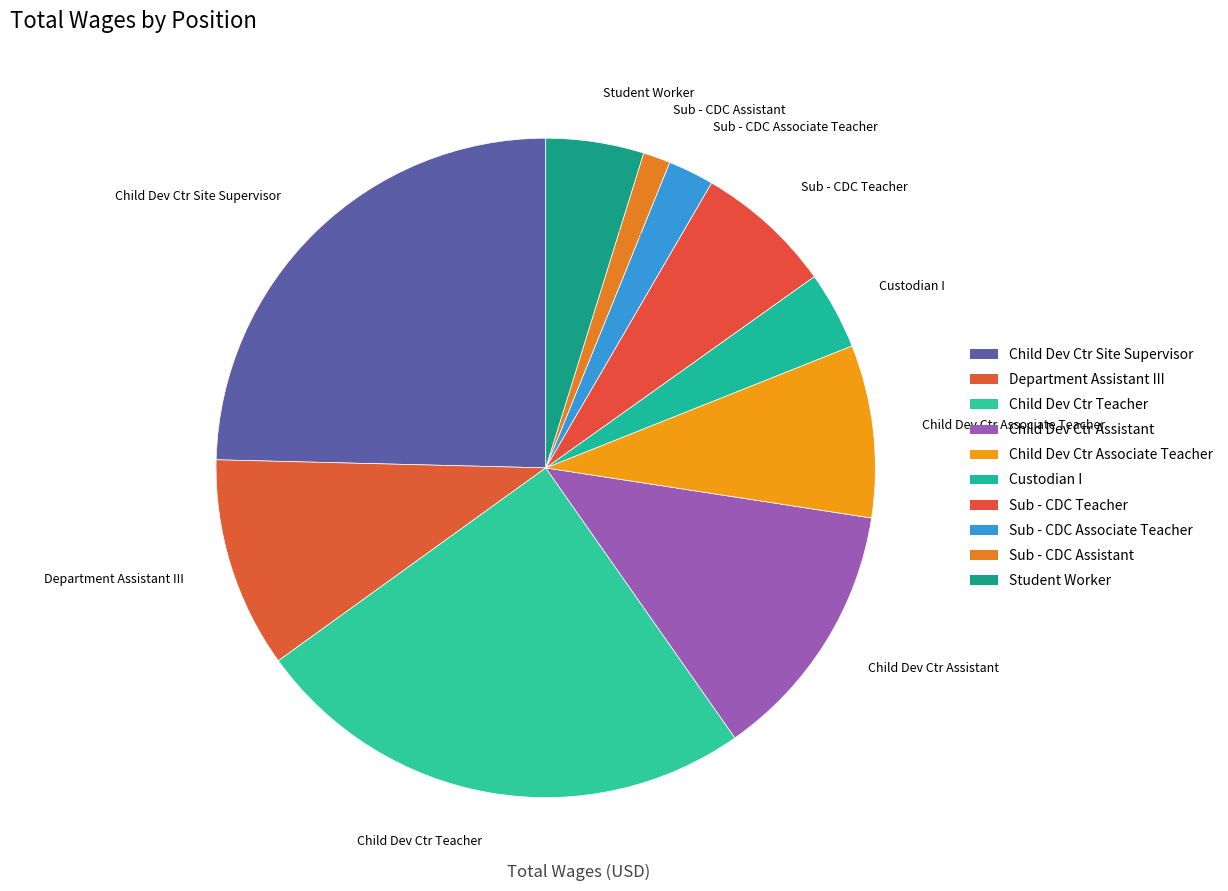

Approximately how many times larger is the value at Student Worker compared to Sub - CDC Associate Teacher?

2.1